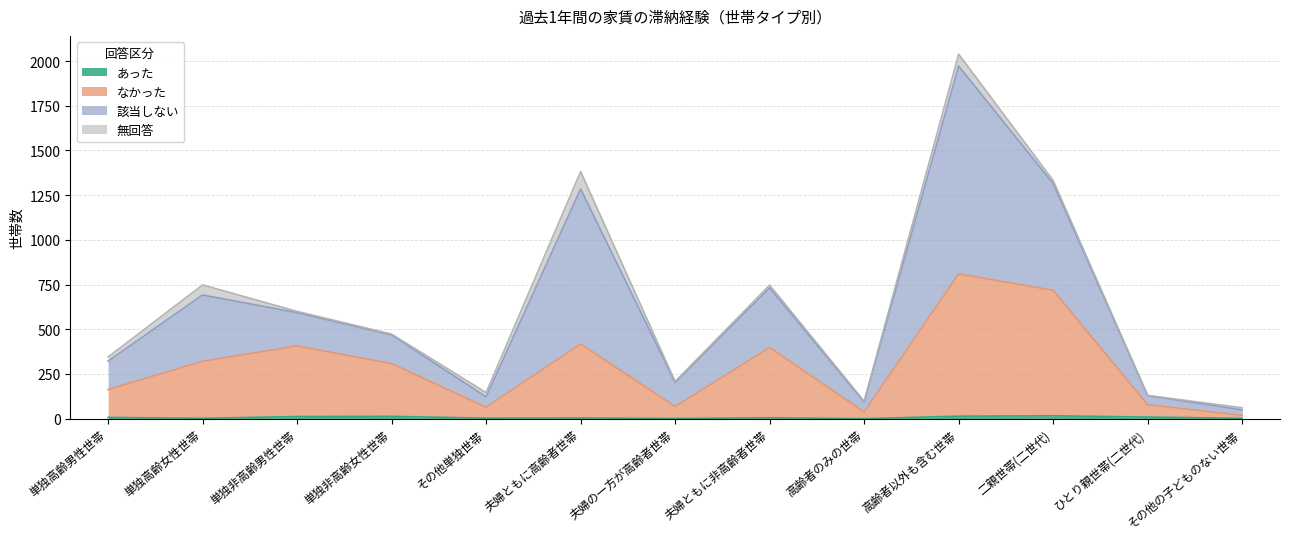

At which category is the sum across all series the highest?

高齢者以外も含む世帯